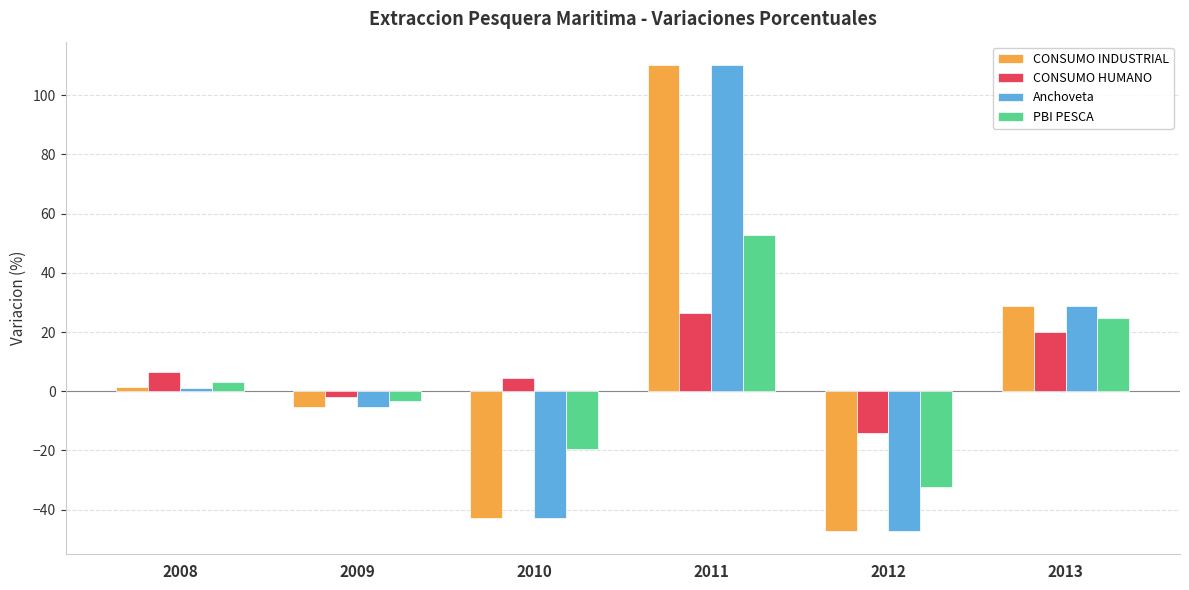

Which label corresponds to the smallest value in the chart?

2012